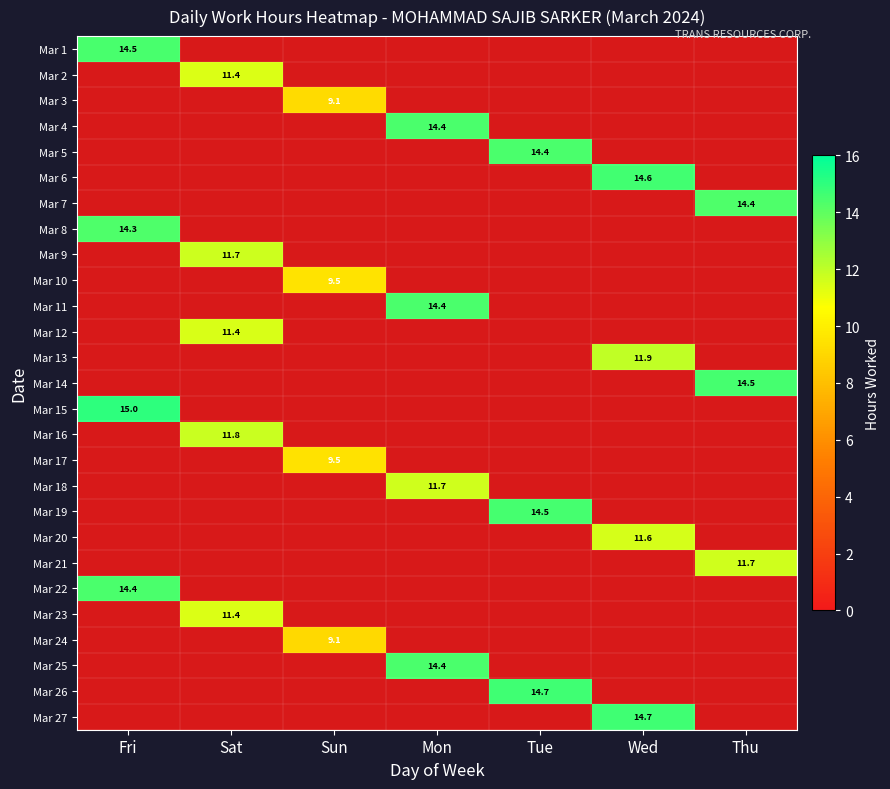

Between Mon and Sat, which is larger?

Mon